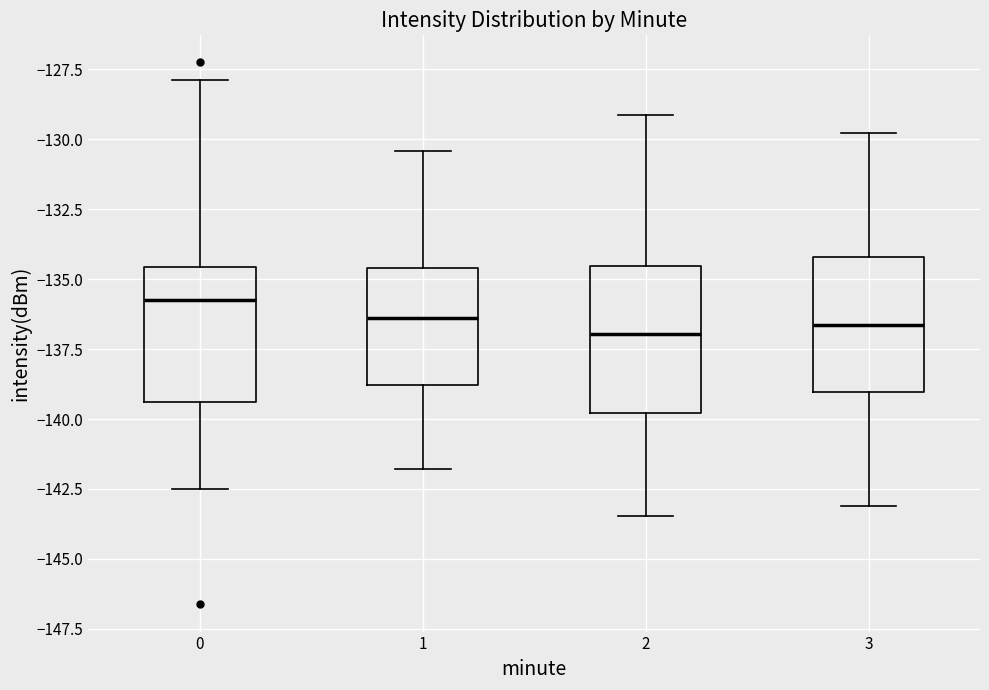

Which box has the highest median line?

0